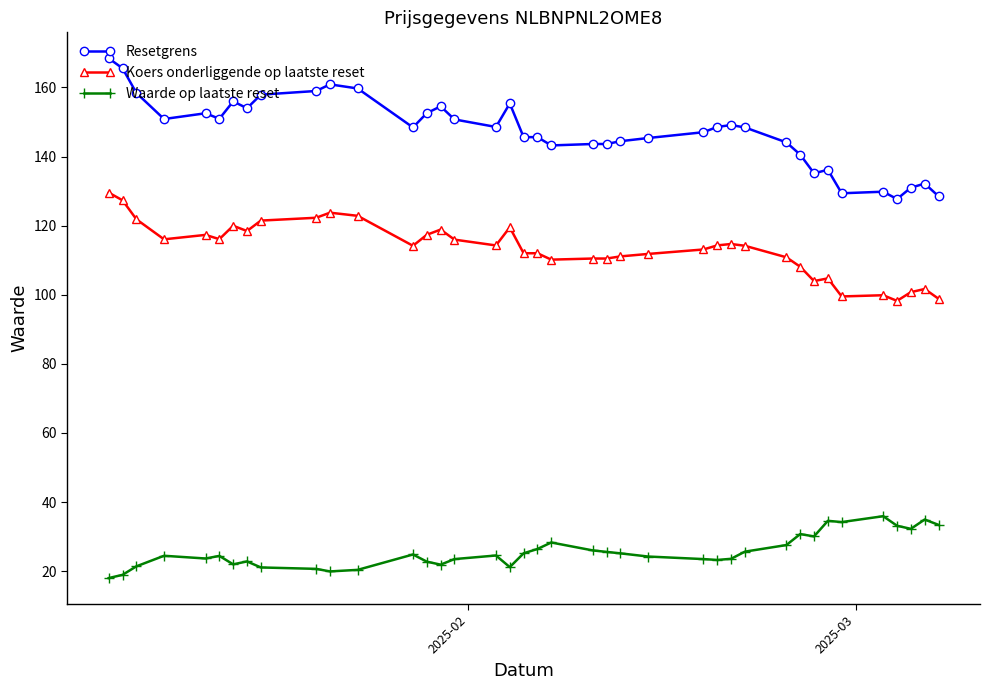

True or false: Resetgrens has more than 1 points higher than both neighbors.

True